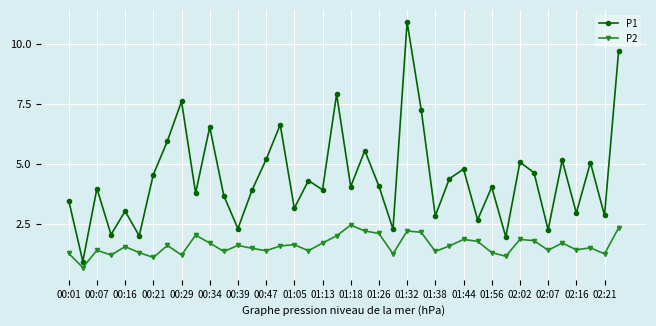

What is the maximum value for P2?

2.5